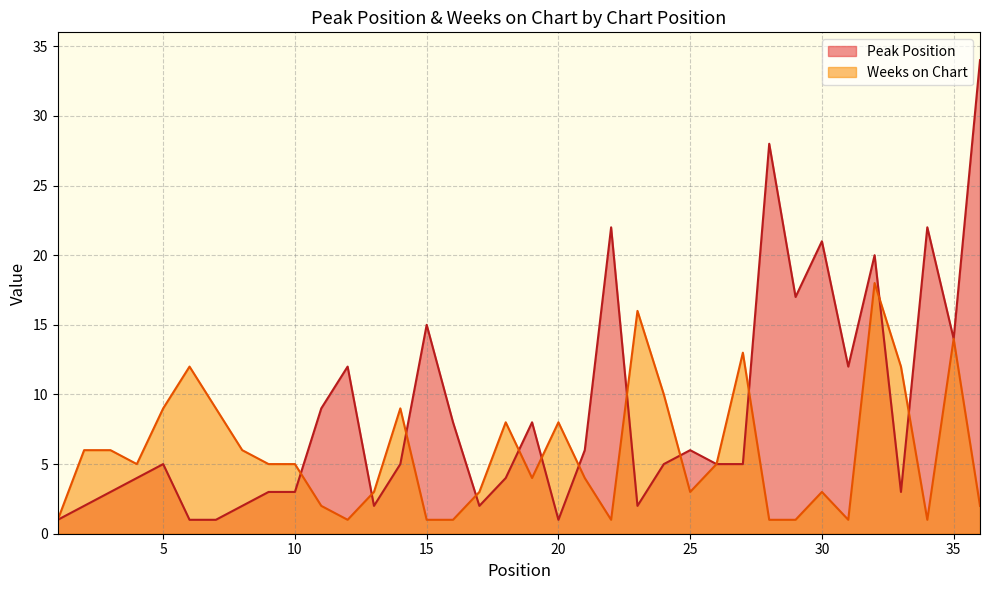

How many categories are shown in the chart?

36